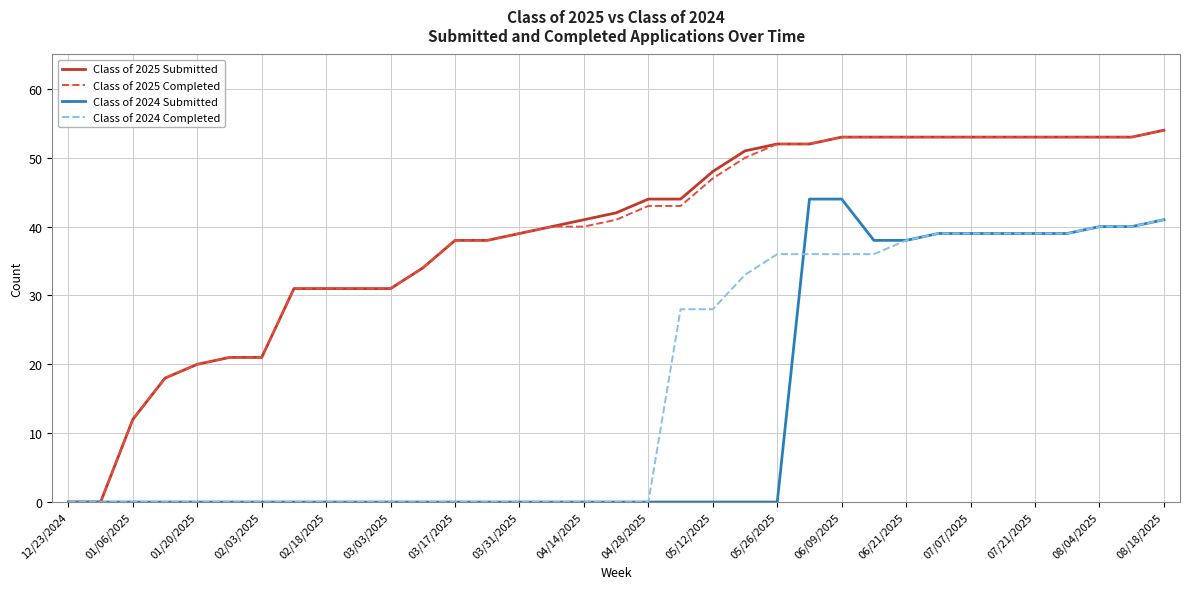

Does the chart have visible grid lines?

Yes